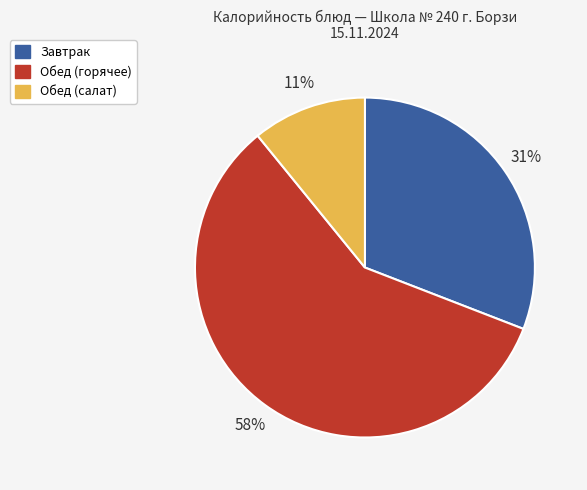

Count the number of slices in the pie.

3